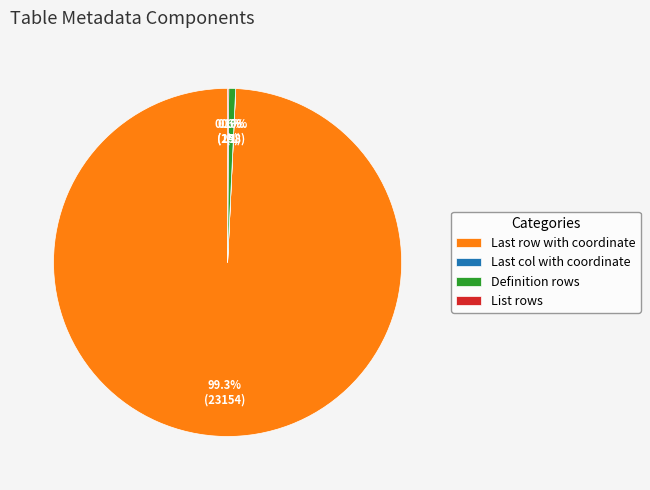

Is there any slice that represents more than half of the pie?

Yes